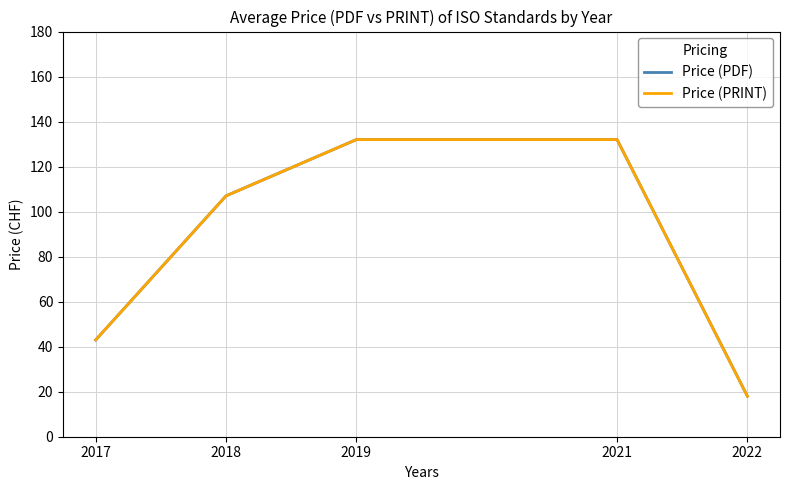

Does the chart have visible grid lines?

Yes